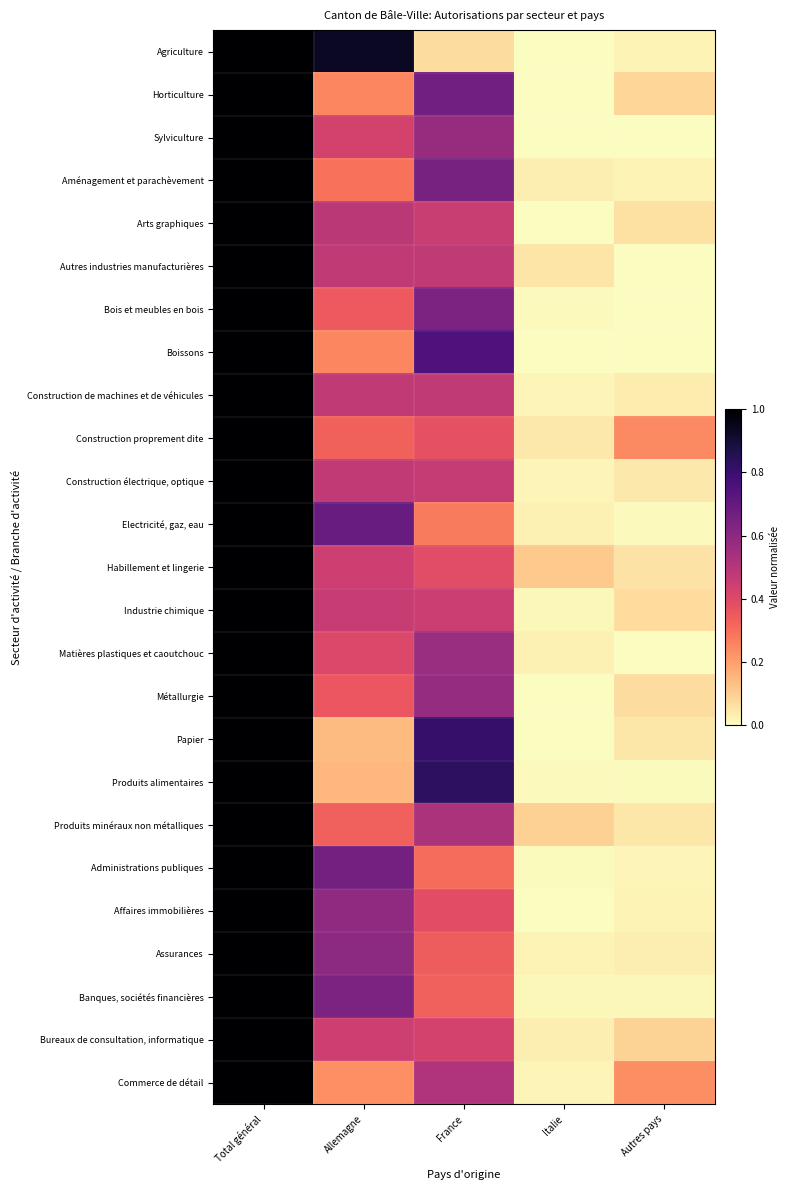

Reading right to left, transcribe all the data shown in this chart.

Agriculture: Autres pays=0.0	Italie=0.0	France=0.1	Allemagne=0.9	Total général=1.0
Horticulture: Autres pays=0.1	Italie=0.0	France=0.7	Allemagne=0.2	Total général=1.0
Sylviculture: Autres pays=0.0	Italie=0.0	France=0.6	Allemagne=0.4	Total général=1.0
Aménagement et parachèvement: Autres pays=0.0	Italie=0.0	France=0.6	Allemagne=0.3	Total général=1.0
Arts graphiques: Autres pays=0.1	Italie=0.0	France=0.5	Allemagne=0.5	Total général=1.0
Autres industries manufacturières: Autres pays=0.0	Italie=0.1	France=0.5	Allemagne=0.5	Total général=1.0
Bois et meubles en bois: Autres pays=0.0	Italie=0.0	France=0.6	Allemagne=0.4	Total général=1.0
Boissons: Autres pays=0.0	Italie=0.0	France=0.8	Allemagne=0.2	Total général=1.0
Construction de machines et de véhicules: Autres pays=0.0	Italie=0.0	France=0.5	Allemagne=0.5	Total général=1.0
Construction proprement dite: Autres pays=0.2	Italie=0.0	France=0.4	Allemagne=0.3	Total général=1.0
Construction électrique, optique: Autres pays=0.0	Italie=0.0	France=0.5	Allemagne=0.5	Total général=1.0
Electricité, gaz, eau: Autres pays=0.0	Italie=0.0	France=0.3	Allemagne=0.7	Total général=1.0
Habillement et lingerie: Autres pays=0.1	Italie=0.1	France=0.4	Allemagne=0.4	Total général=1.0
Industrie chimique: Autres pays=0.1	Italie=0.0	France=0.5	Allemagne=0.5	Total général=1.0
Matières plastiques et caoutchouc: Autres pays=0.0	Italie=0.0	France=0.6	Allemagne=0.4	Total général=1.0
Métallurgie: Autres pays=0.1	Italie=0.0	France=0.6	Allemagne=0.4	Total général=1.0
Papier: Autres pays=0.0	Italie=0.0	France=0.8	Allemagne=0.1	Total général=1.0
Produits alimentaires: Autres pays=0.0	Italie=0.0	France=0.8	Allemagne=0.2	Total général=1.0
Produits minéraux non métalliques: Autres pays=0.0	Italie=0.1	France=0.5	Allemagne=0.3	Total général=1.0
Administrations publiques: Autres pays=0.0	Italie=0.0	France=0.3	Allemagne=0.7	Total général=1.0
Affaires immobilières: Autres pays=0.0	Italie=0.0	France=0.4	Allemagne=0.6	Total général=1.0
Assurances: Autres pays=0.0	Italie=0.0	France=0.3	Allemagne=0.6	Total général=1.0
Banques, sociétés financières: Autres pays=0.0	Italie=0.0	France=0.3	Allemagne=0.6	Total général=1.0
Bureaux de consultation, informatique: Autres pays=0.1	Italie=0.0	France=0.4	Allemagne=0.4	Total général=1.0
Commerce de détail: Autres pays=0.2	Italie=0.0	France=0.5	Allemagne=0.2	Total général=1.0